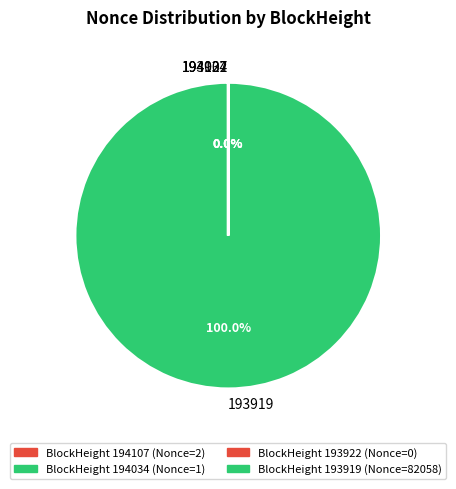

Is the sum of 194107 and 193919 greater than half?

Yes